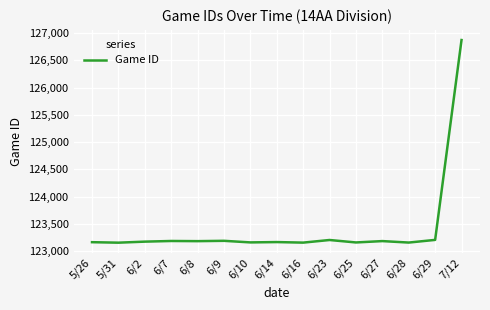

What is the difference between the maximum and minimum values?

3716